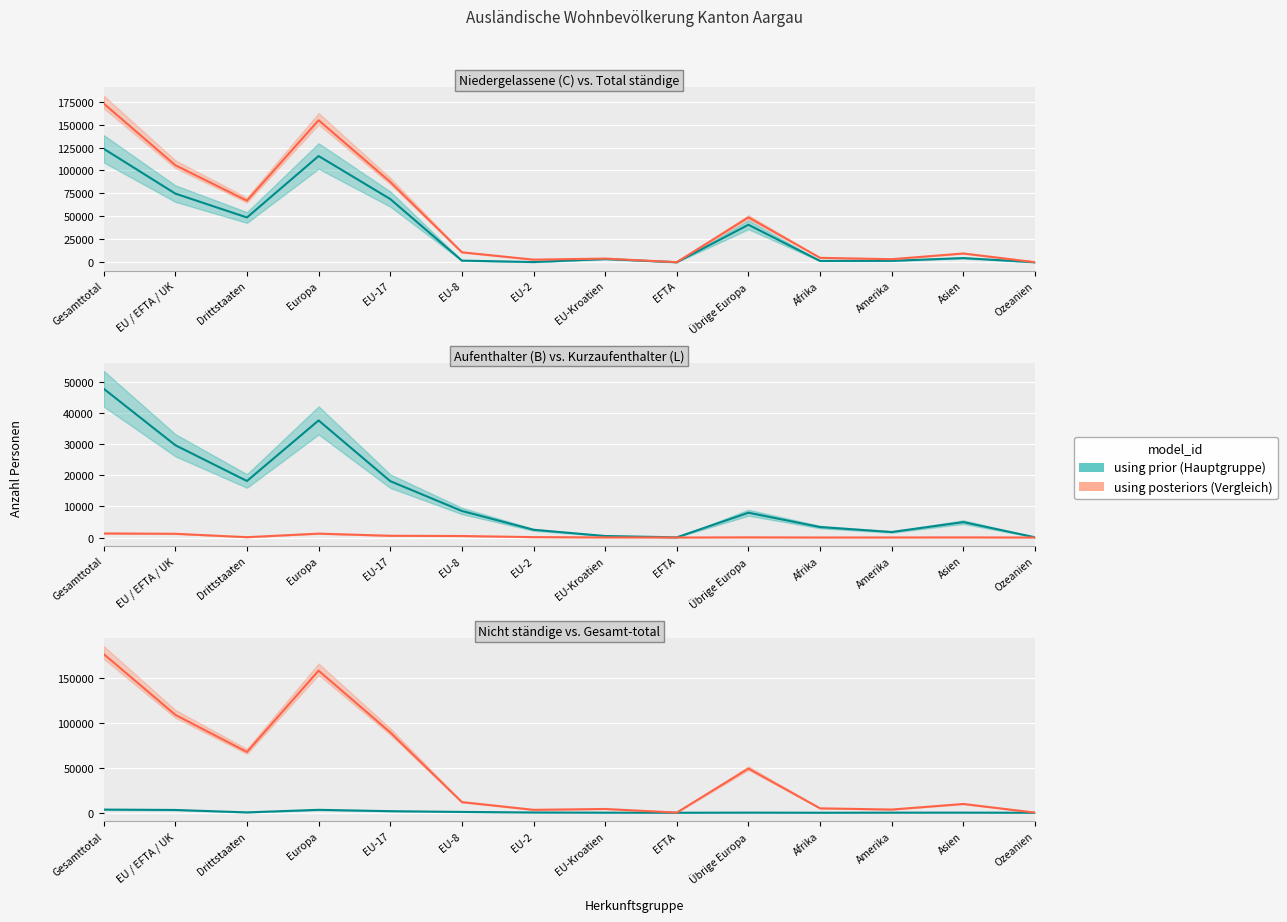

Reading left to right, extract all data points from this chart.

Niedergelassene (C) Total: 123652	74824	48828	115729	68918	1881	318	3573	134	40905	1521	1639	4635	90
Aufenthalter (B) Total: 47913	29719	18194	37696	18148	8547	2487	481	56	7977	3363	1762	4957	76
Nicht ständige Total: 3513	3098	415	3241	1754	914	323	104	3	143	10	125	134	3
Kurzaufenthalter (L) Total: 1303	1196	107	1245	559	482	122	33	0	49	5	17	35	1
Gesamt-total: 176381	108837	67544	157911	89379	11824	3250	4191	193	49074	4899	3543	9761	170
Total ständige: 172868	105739	67129	154670	87625	10910	2927	4087	190	48931	4889	3418	9627	167